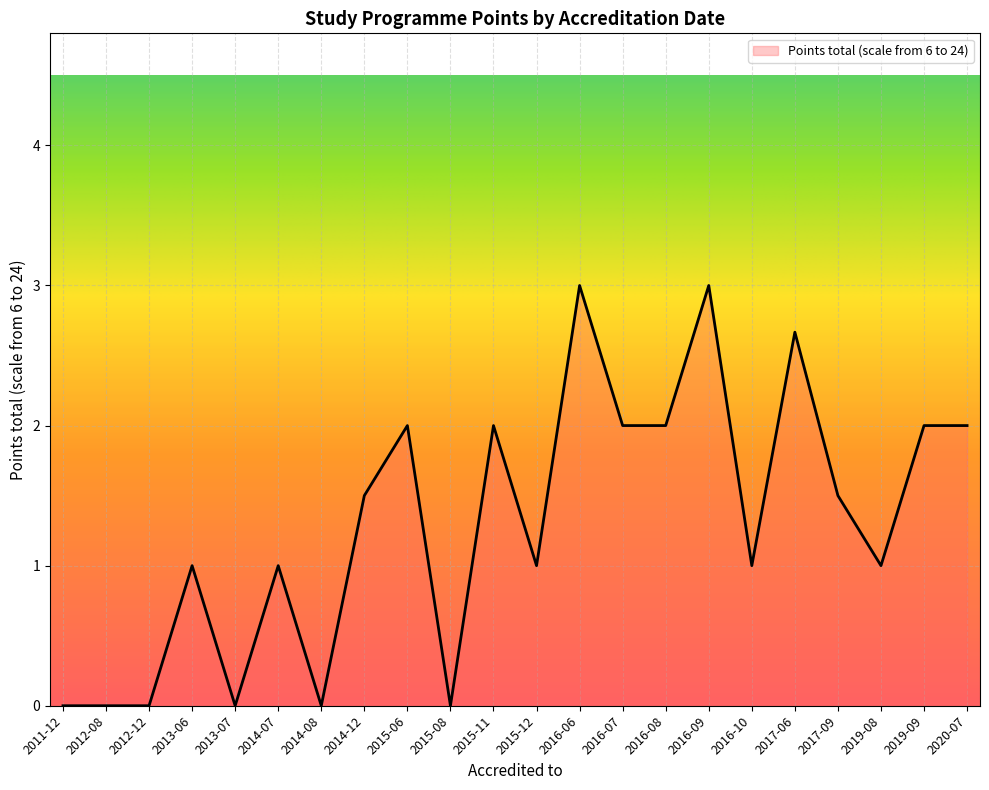

What is the difference between the second highest and second lowest values?

3.0